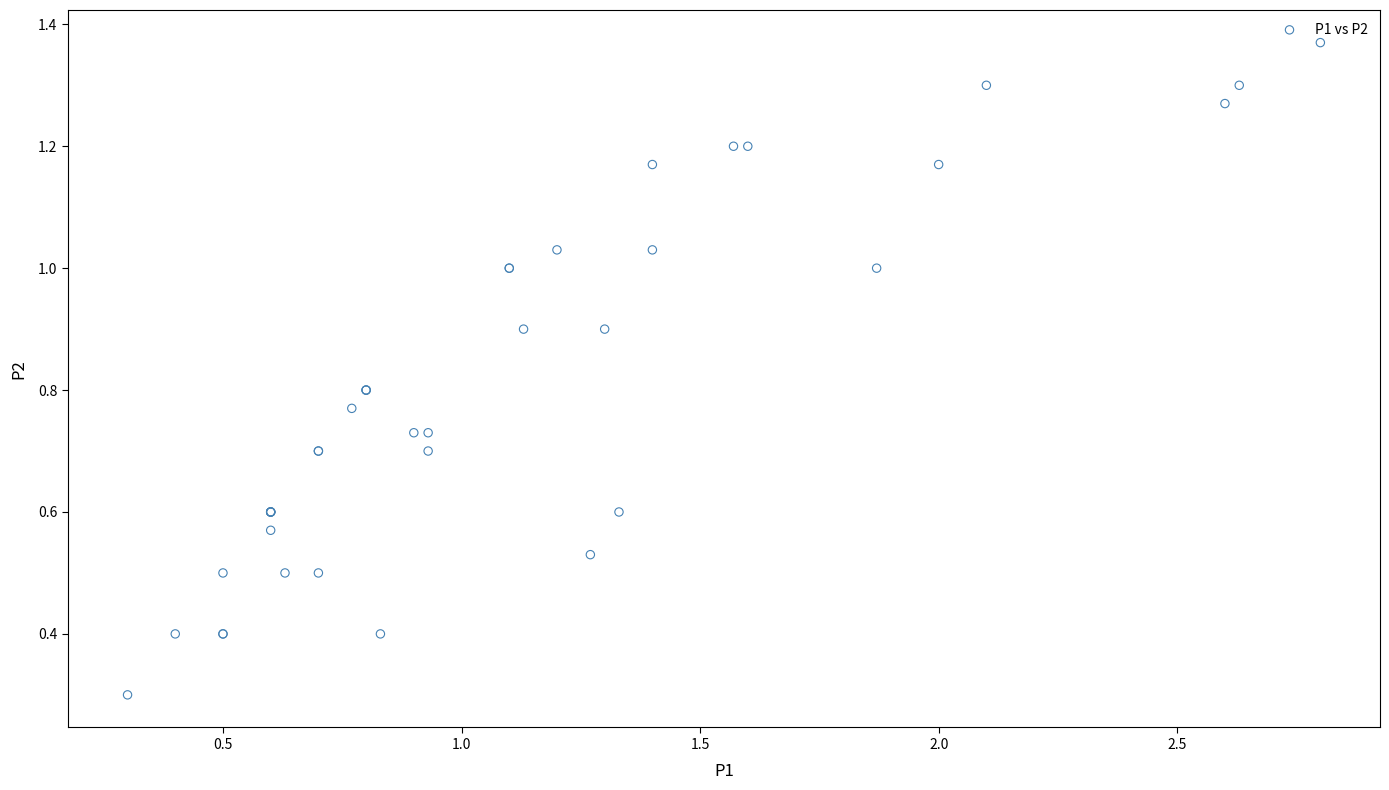

What Y value in the scatter plot is closest to 0?

0.3